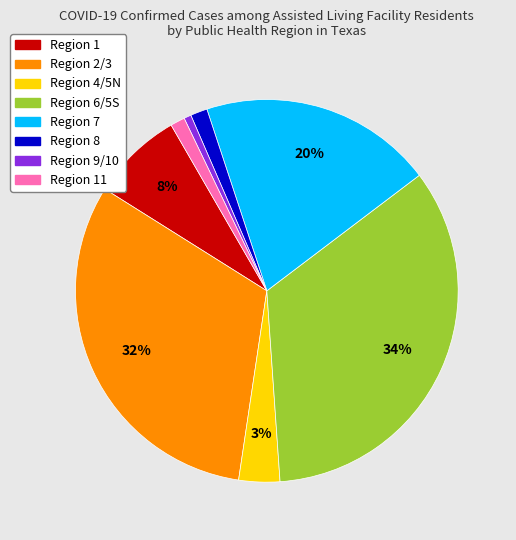

Is there any slice that represents more than half of the pie?

No